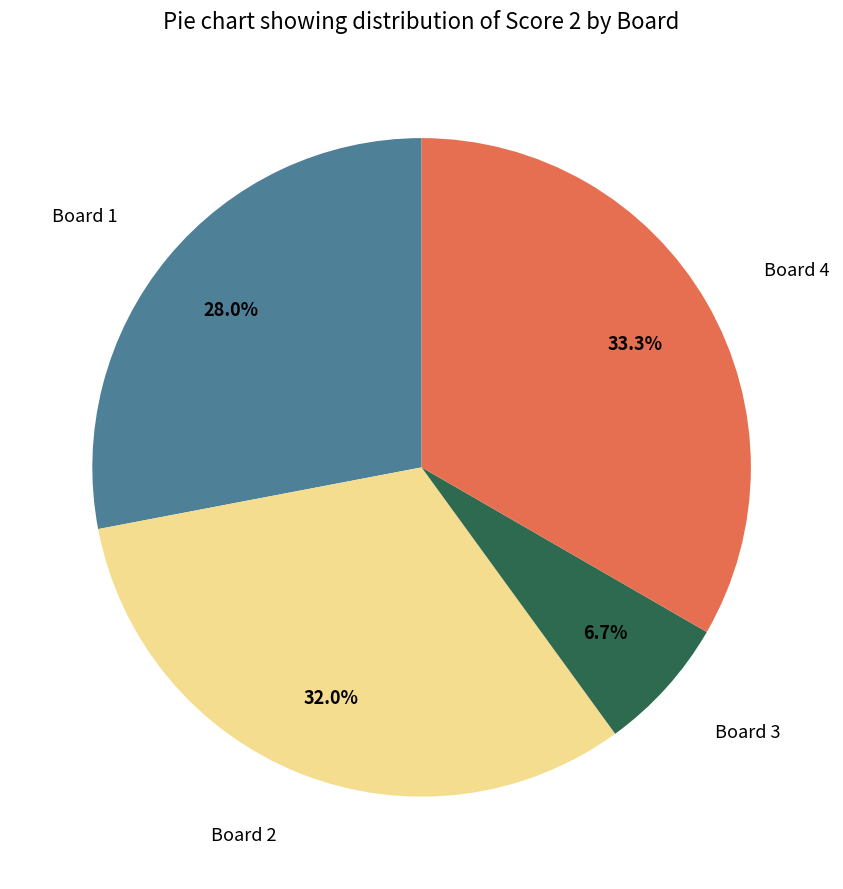

To the nearest percent, what is the difference between the largest and smallest slice percentages?

27%